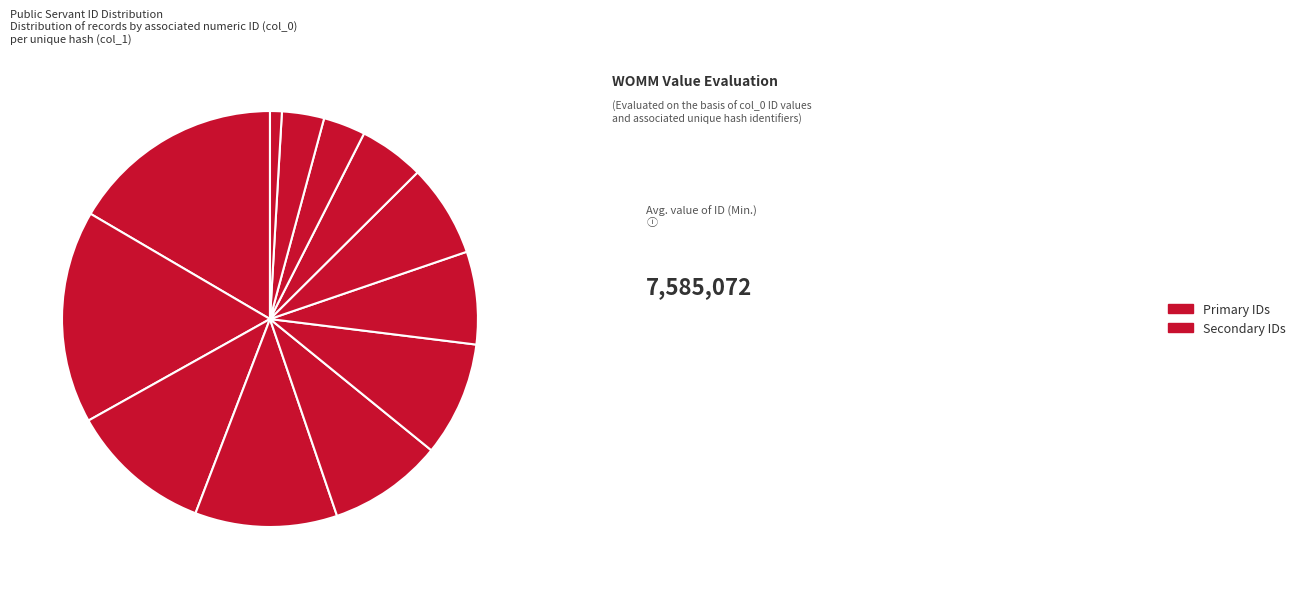

What percentage is the E677CB91D75D7EFE14DC861167DC08A8 slice, to the nearest percent?

17%